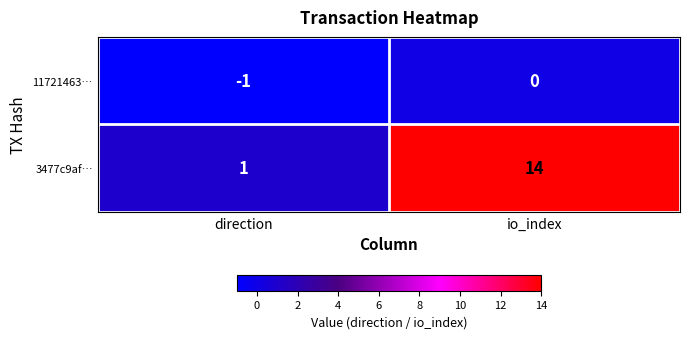

The 3477c9af… series shows 0 at direction. True or false?

False